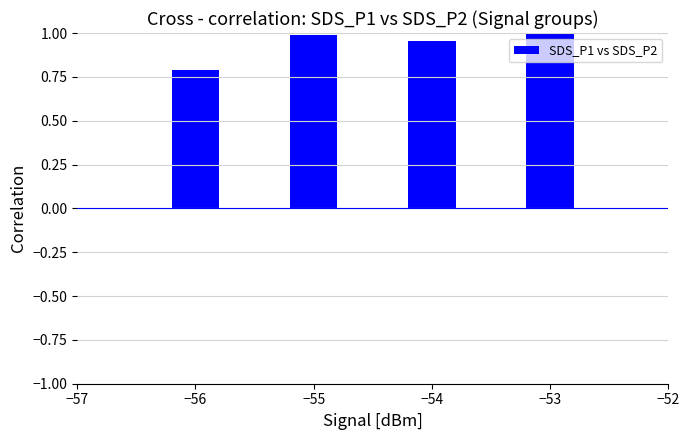

Where is the data nearest to the value 0?

−56